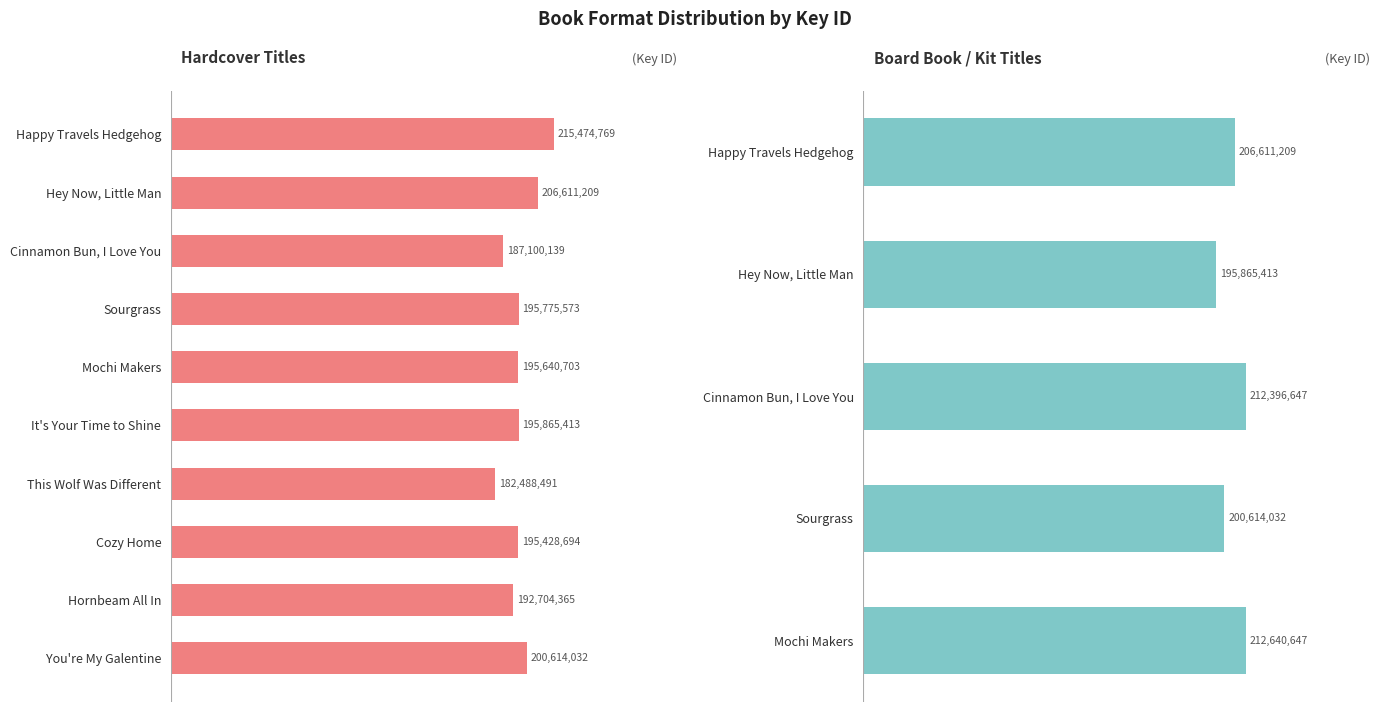

What is the value of the 1st bar from the left?

215474769